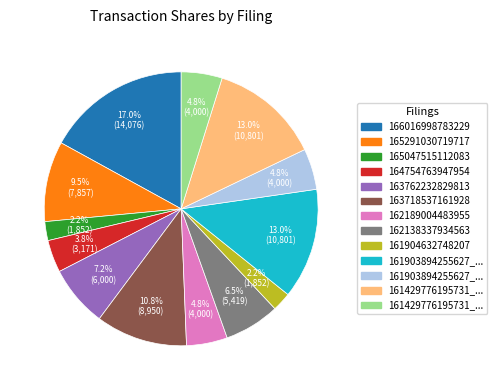

How many slices are in this pie chart?

13